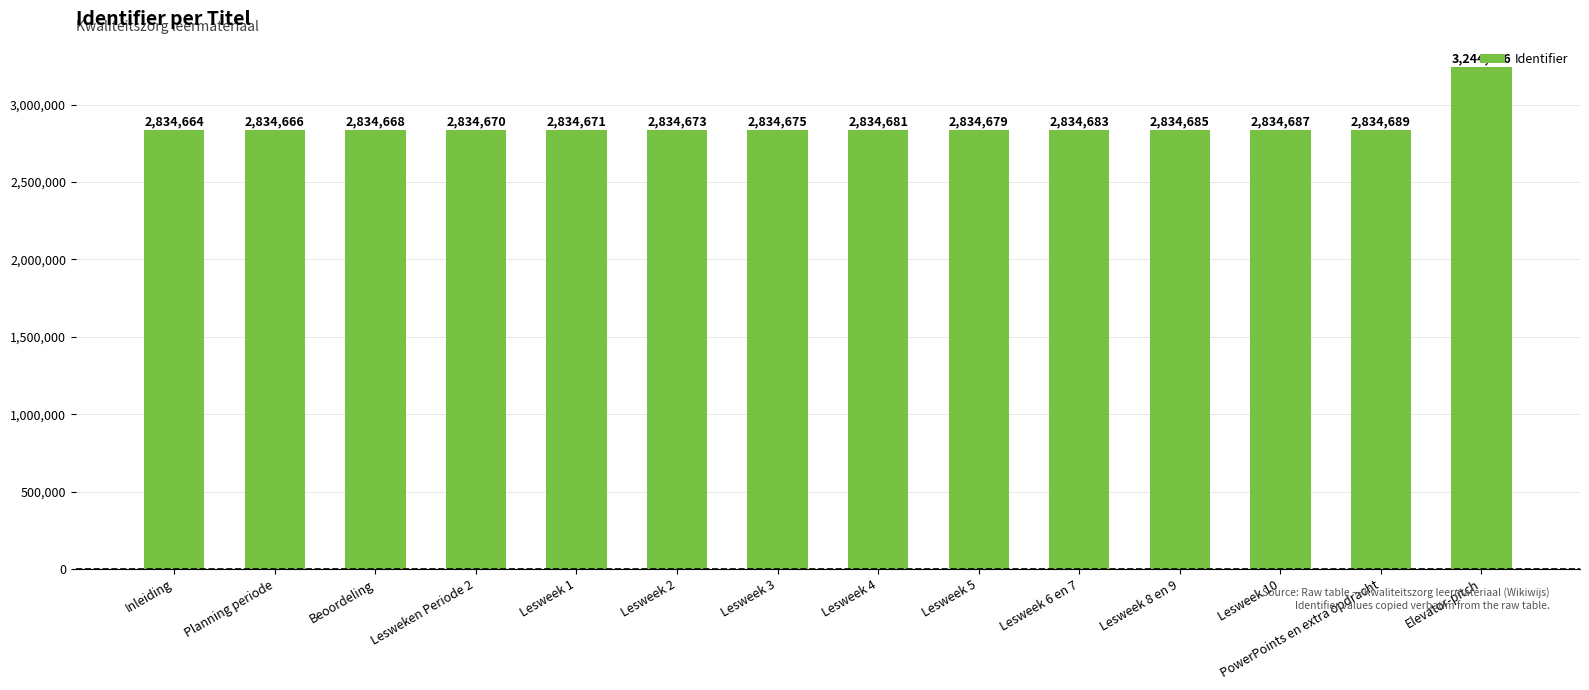

Count the number of data series in this chart.

1